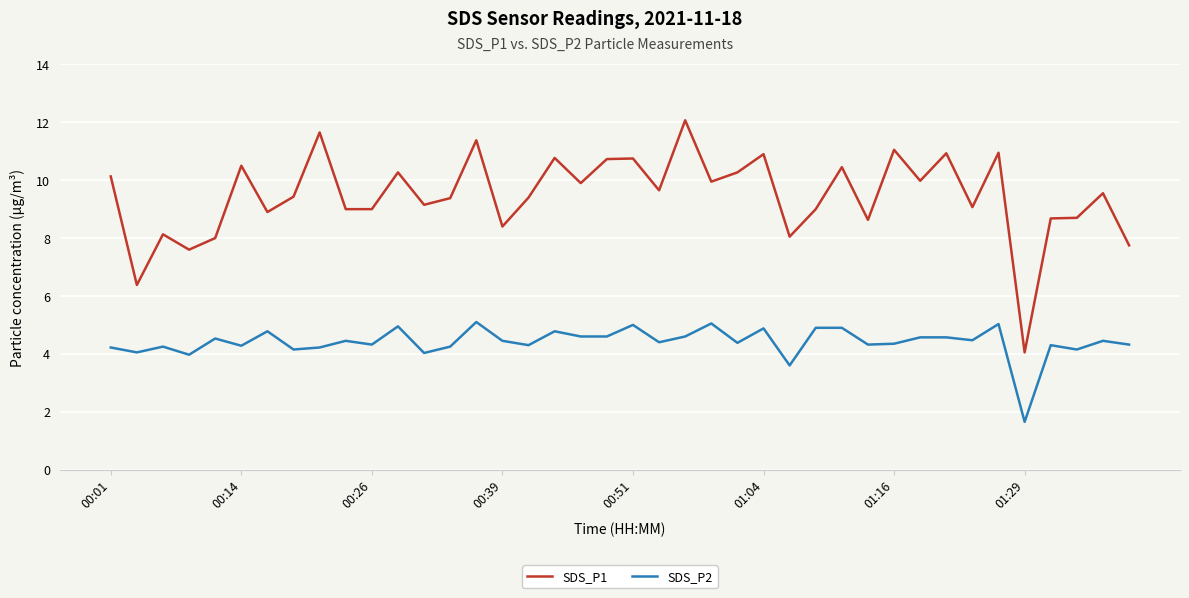

What is the greatest value displayed?

12.1